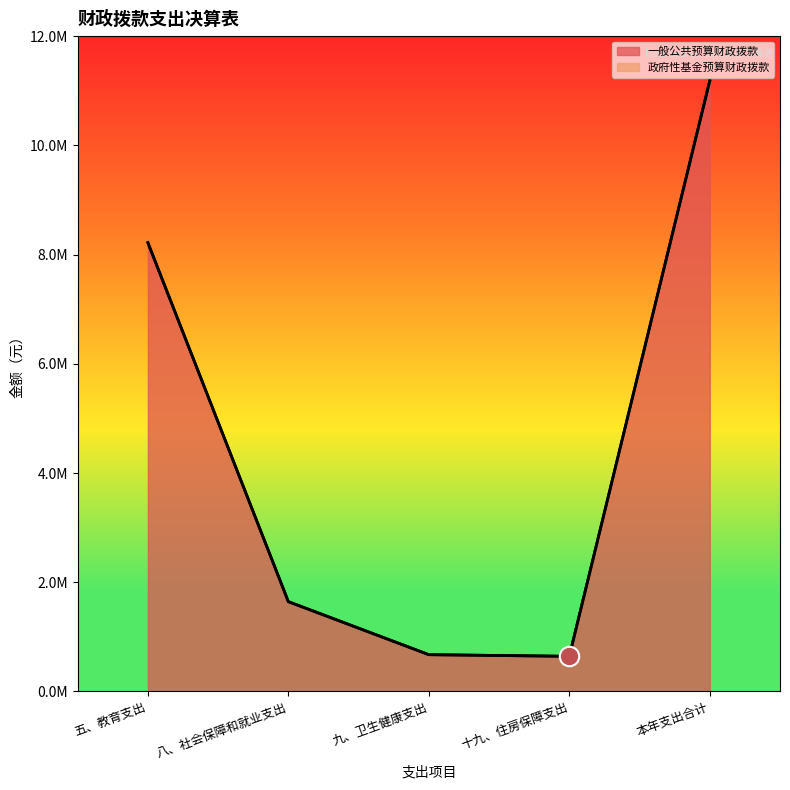

Which has a higher value, 十九、住房保障支出 or 本年支出合计?

本年支出合计